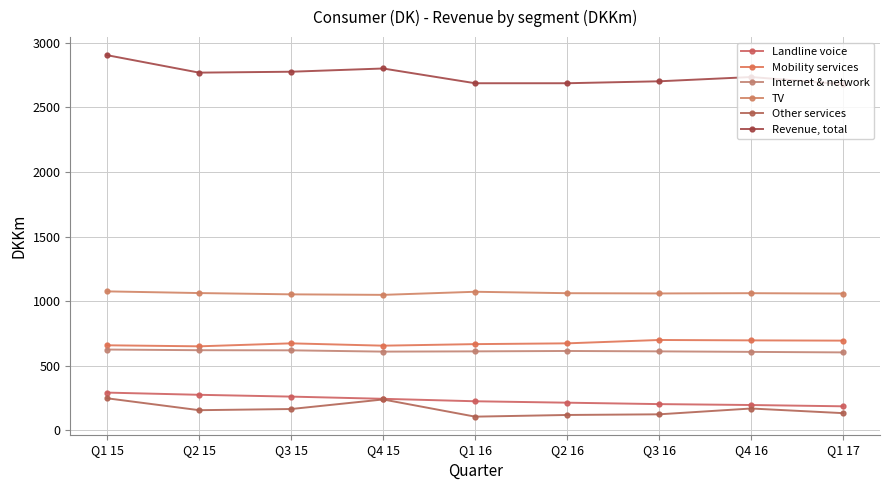

What is the average value of the Internet & network series?

614